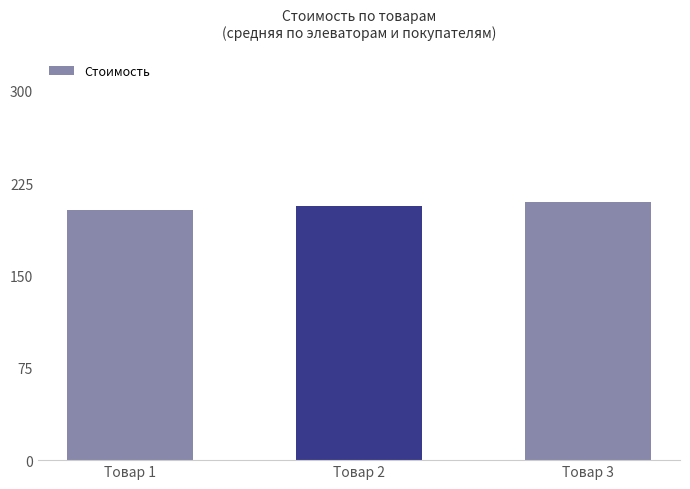

Rank the categories by value from highest to lowest.

Товар 3, Товар 2, Товар 1